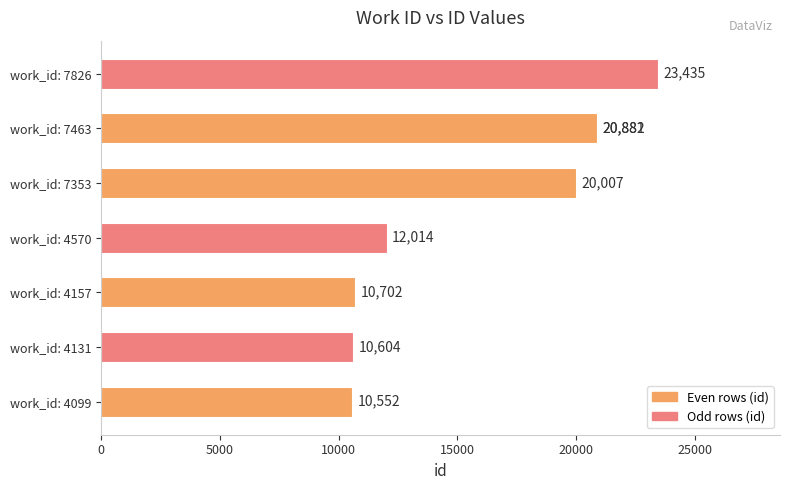

What is the difference between the maximum and minimum values?

12883